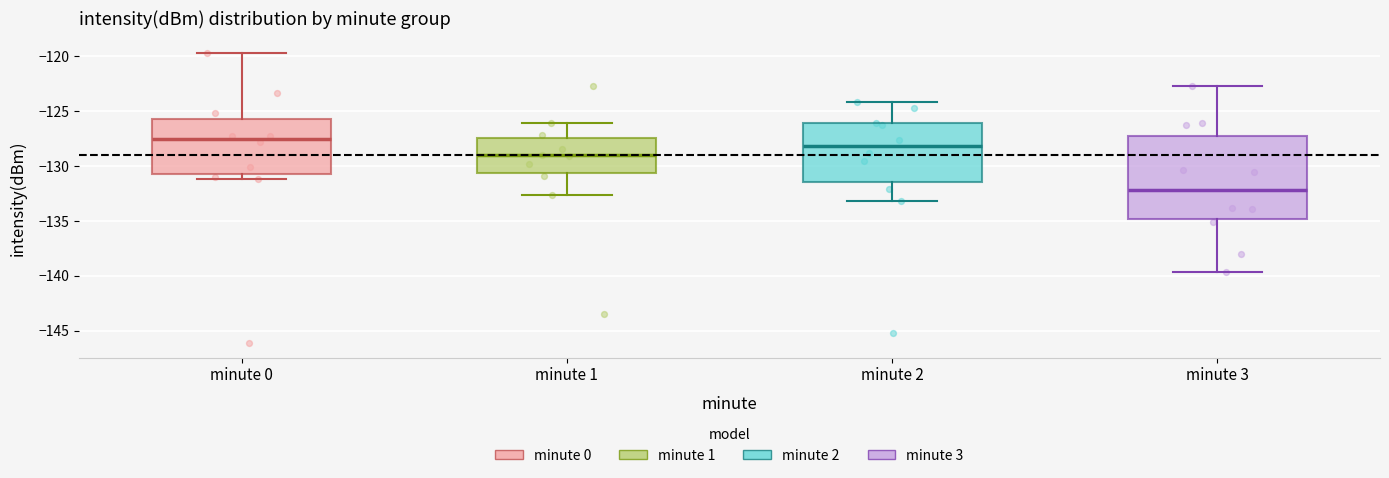

Comparing the boxes themselves (not the whiskers), which one is the tallest?

minute 3